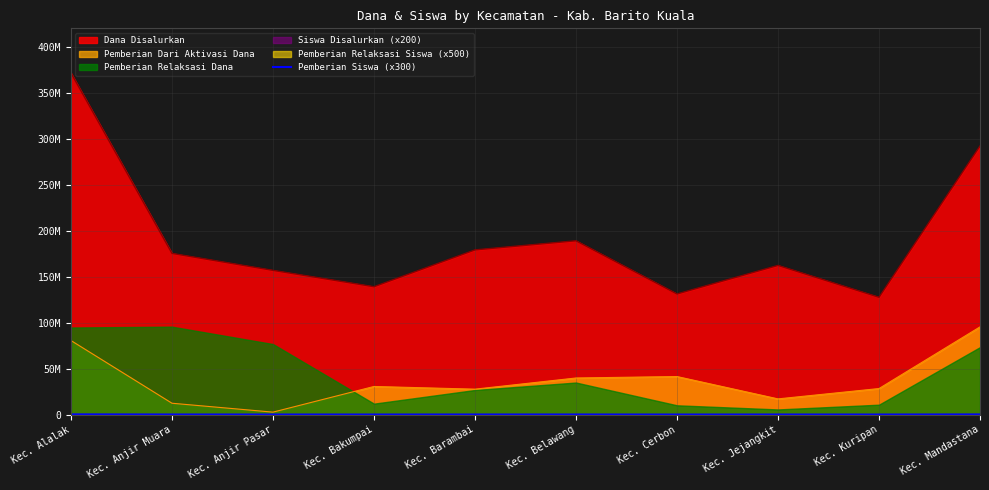

How many lines are shown in the chart?

1